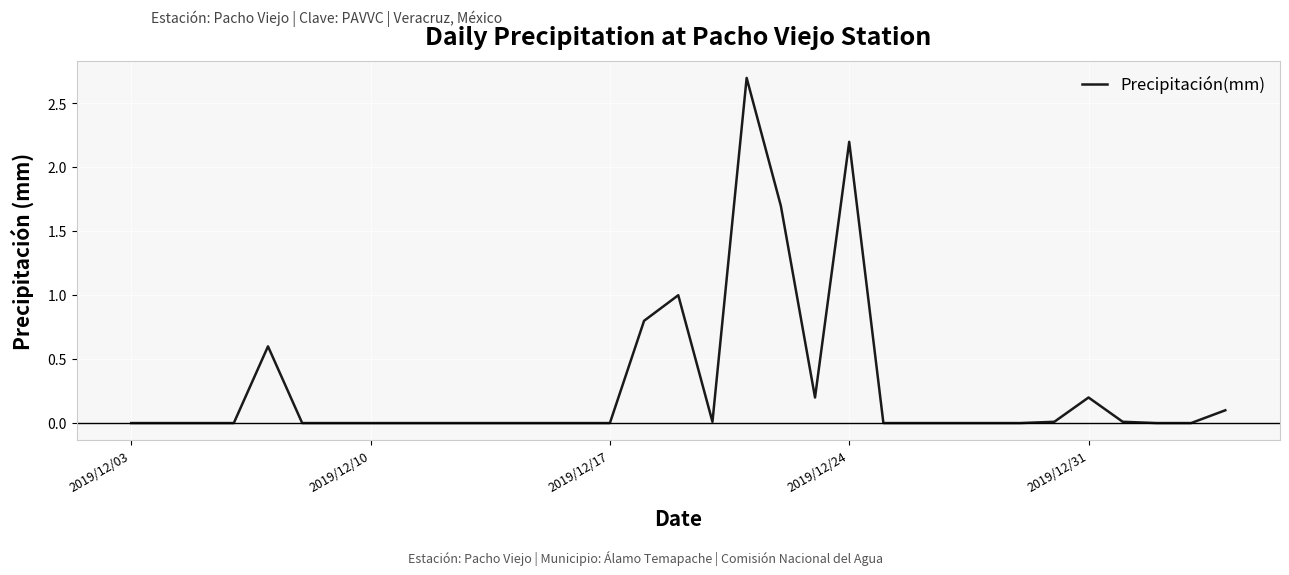

What is the difference between the maximum and minimum values?

2.7